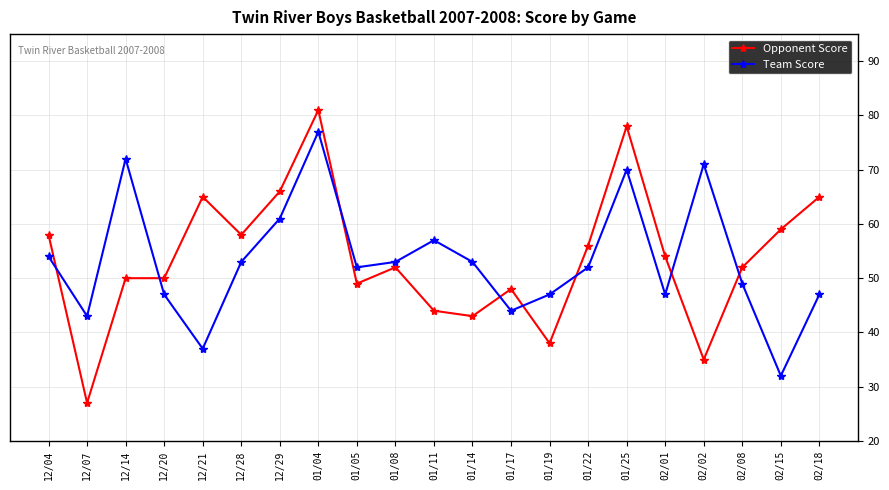

The value of Opponent Score at 02/18 is 65. True or false?

True